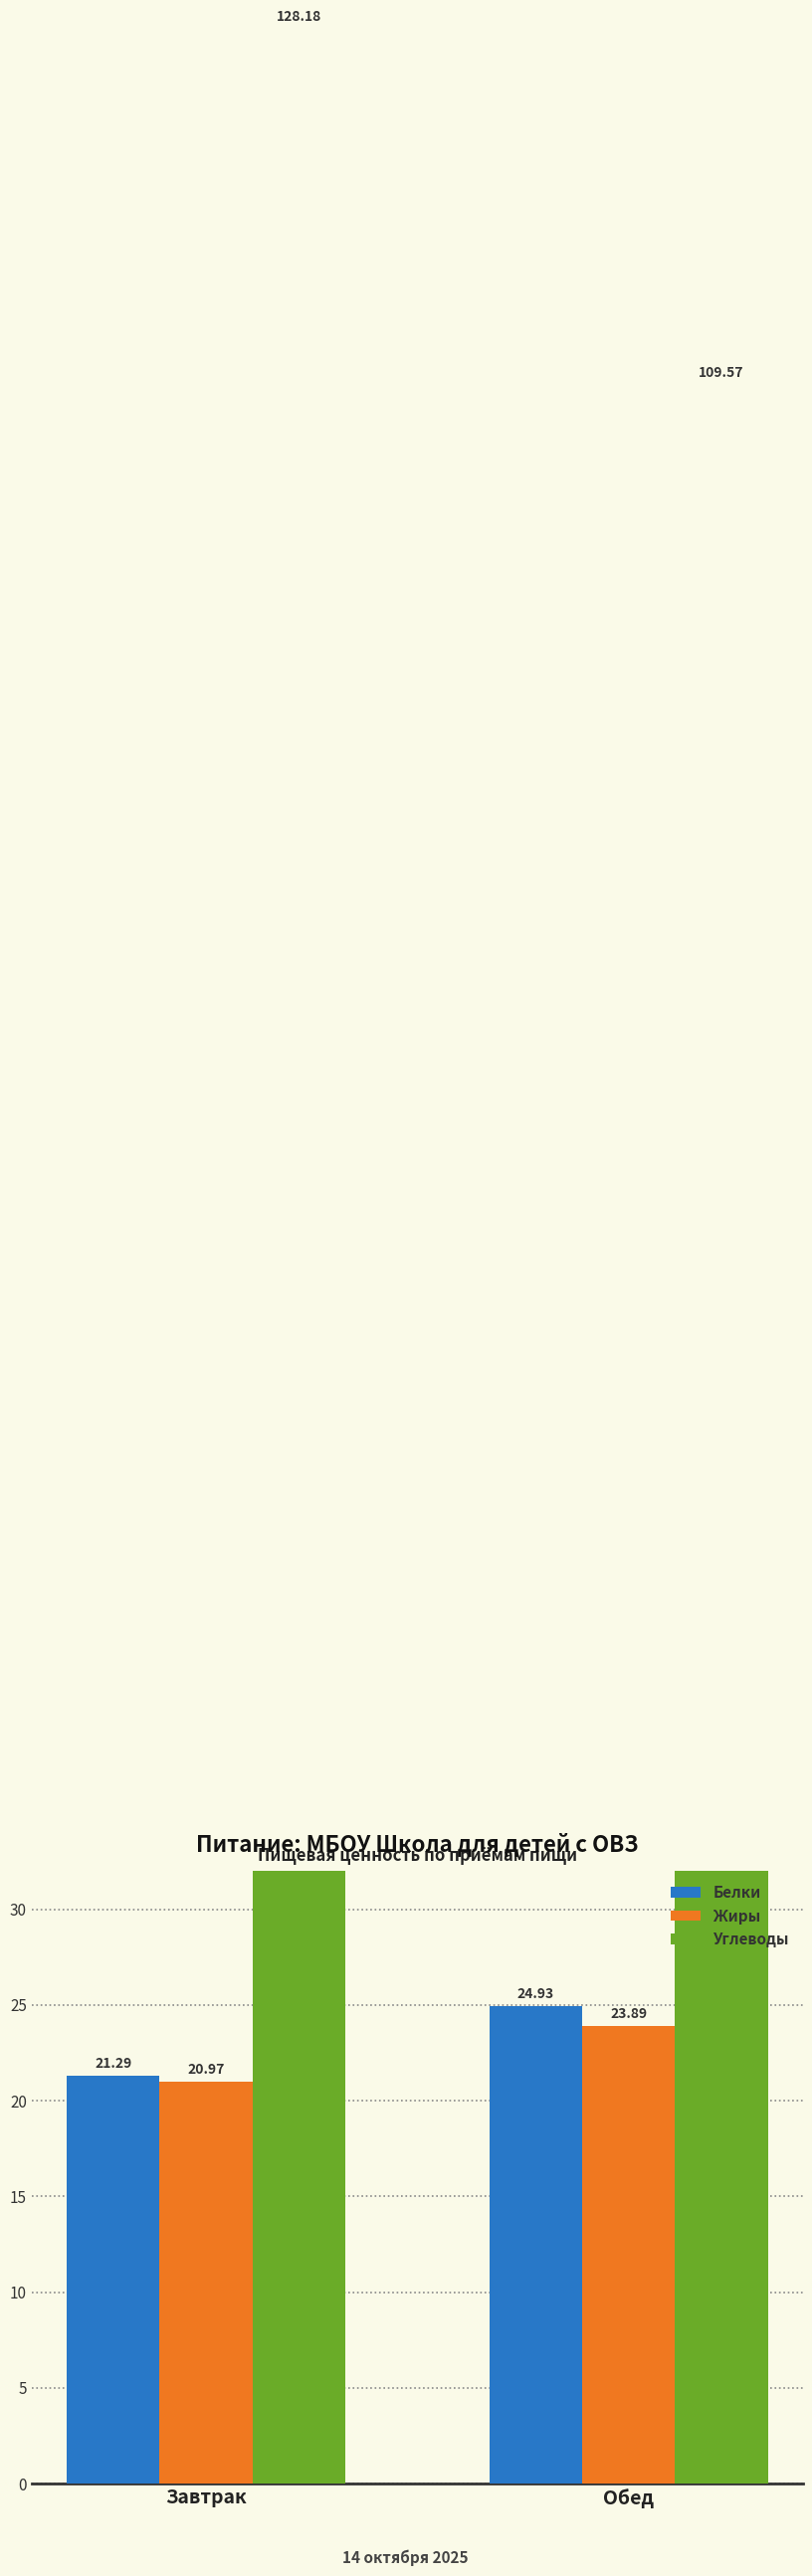

Is it true that Белки equals 31.3 at Завтрак?

False